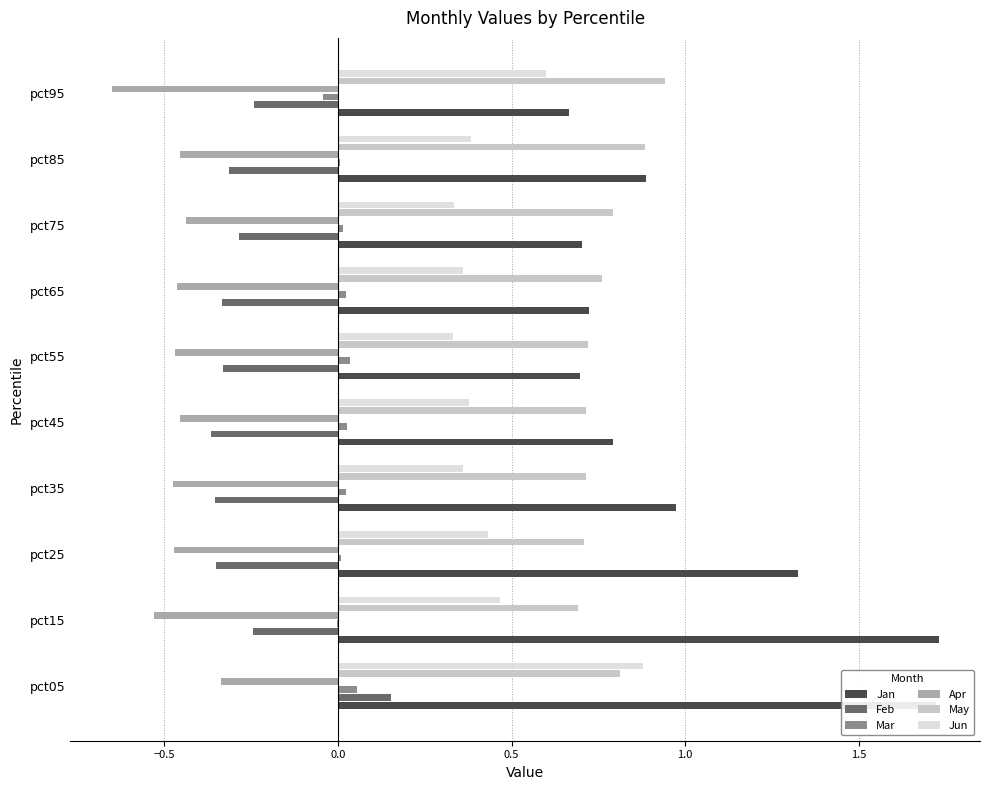

Which series changed the most between pct25 and pct75?

Jan